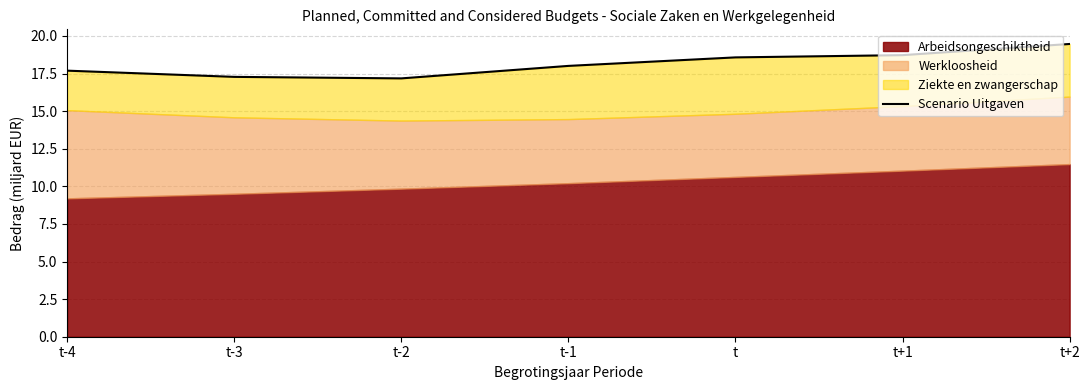

True or false: there are more than 0 points higher than both neighbors.

False